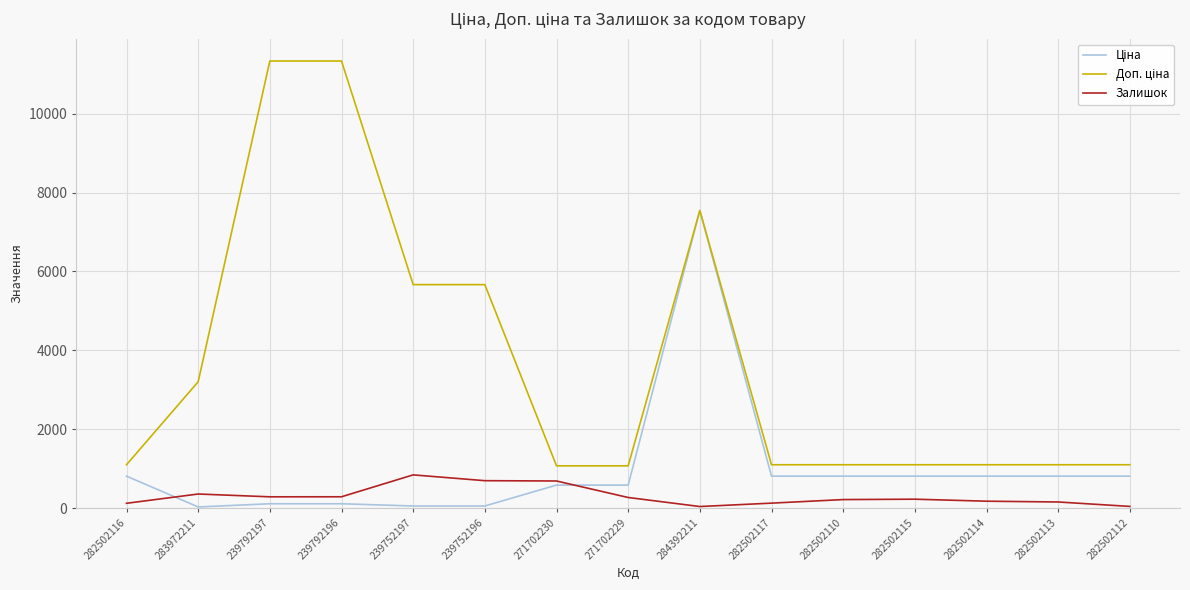

What is the total value across all series at 271702230?

2350.4